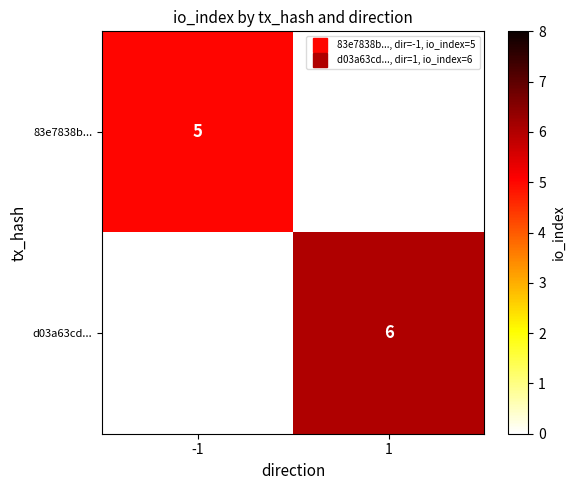

List the labels in order of d03a63cd... value, largest first.

-1, 1